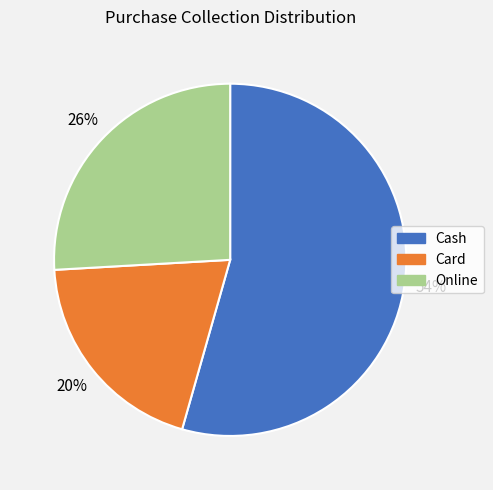

What is the largest slice in the pie chart?

Cash